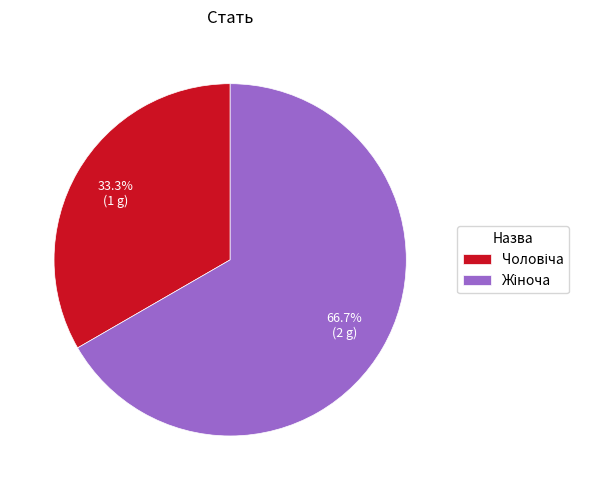

Is there any slice that represents more than half of the pie?

Yes